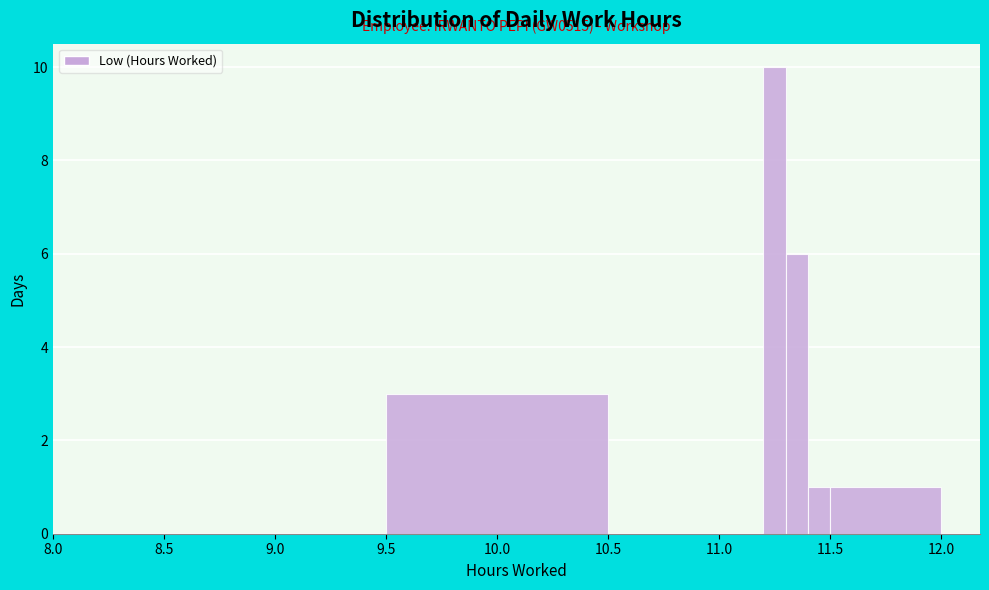

Read against the x-axis, roughly where is the centre of the tallest bar?

11.25